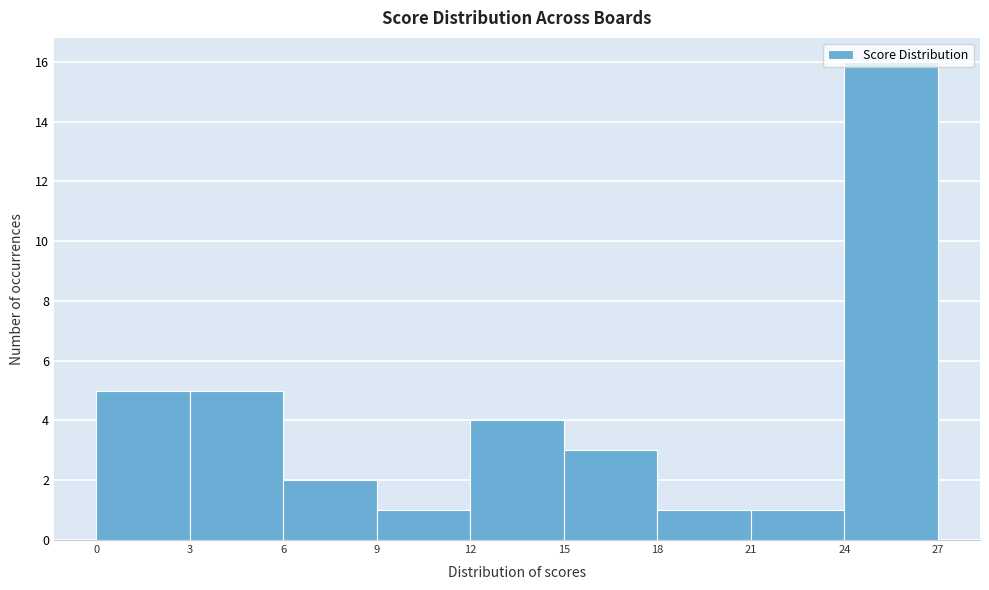

What is the height of the bar covering 9 to 12 on the x-axis? The values are not printed on the chart, so give them approximately, as read against the axis.

1